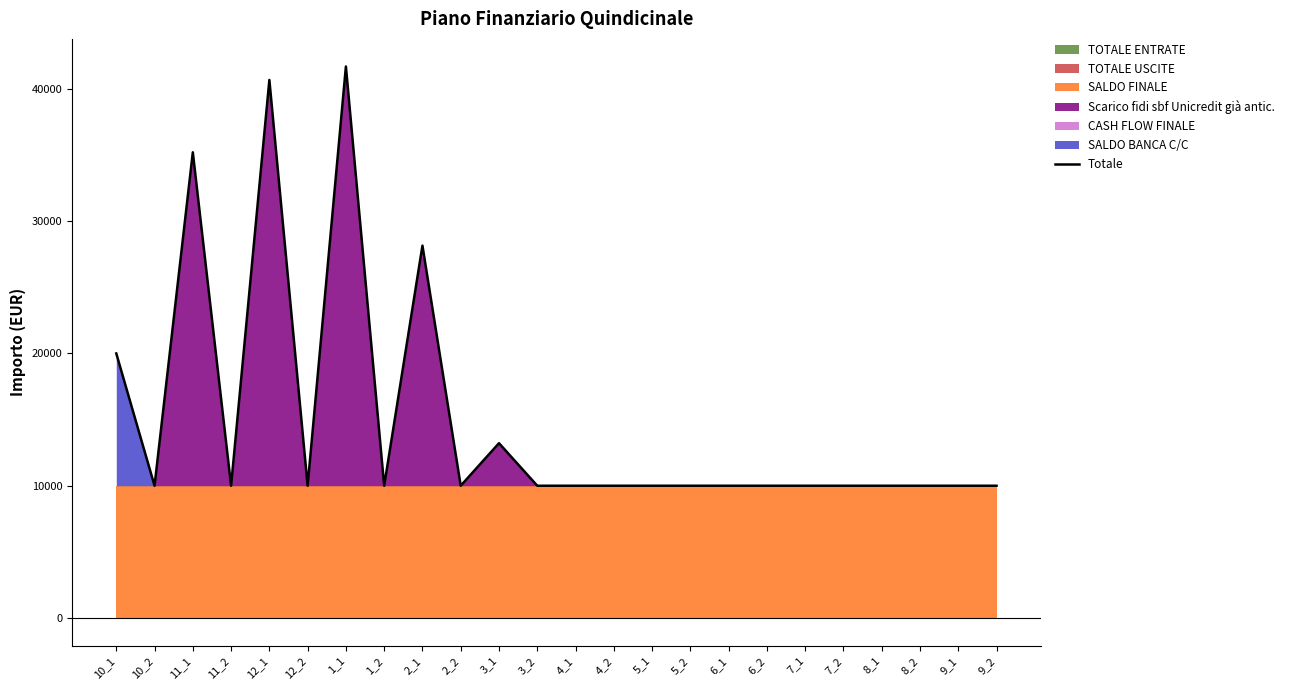

Does the chart display data point markers on the line(s)?

No